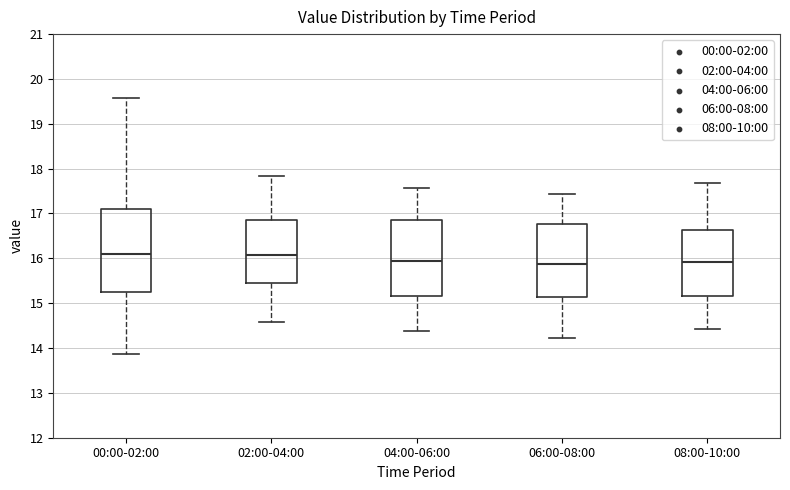

Where does the upper whisker of the box for 02:00-04:00 end on the y-axis? The values are not printed on the chart, so give them approximately, as read against the axis.

17.8